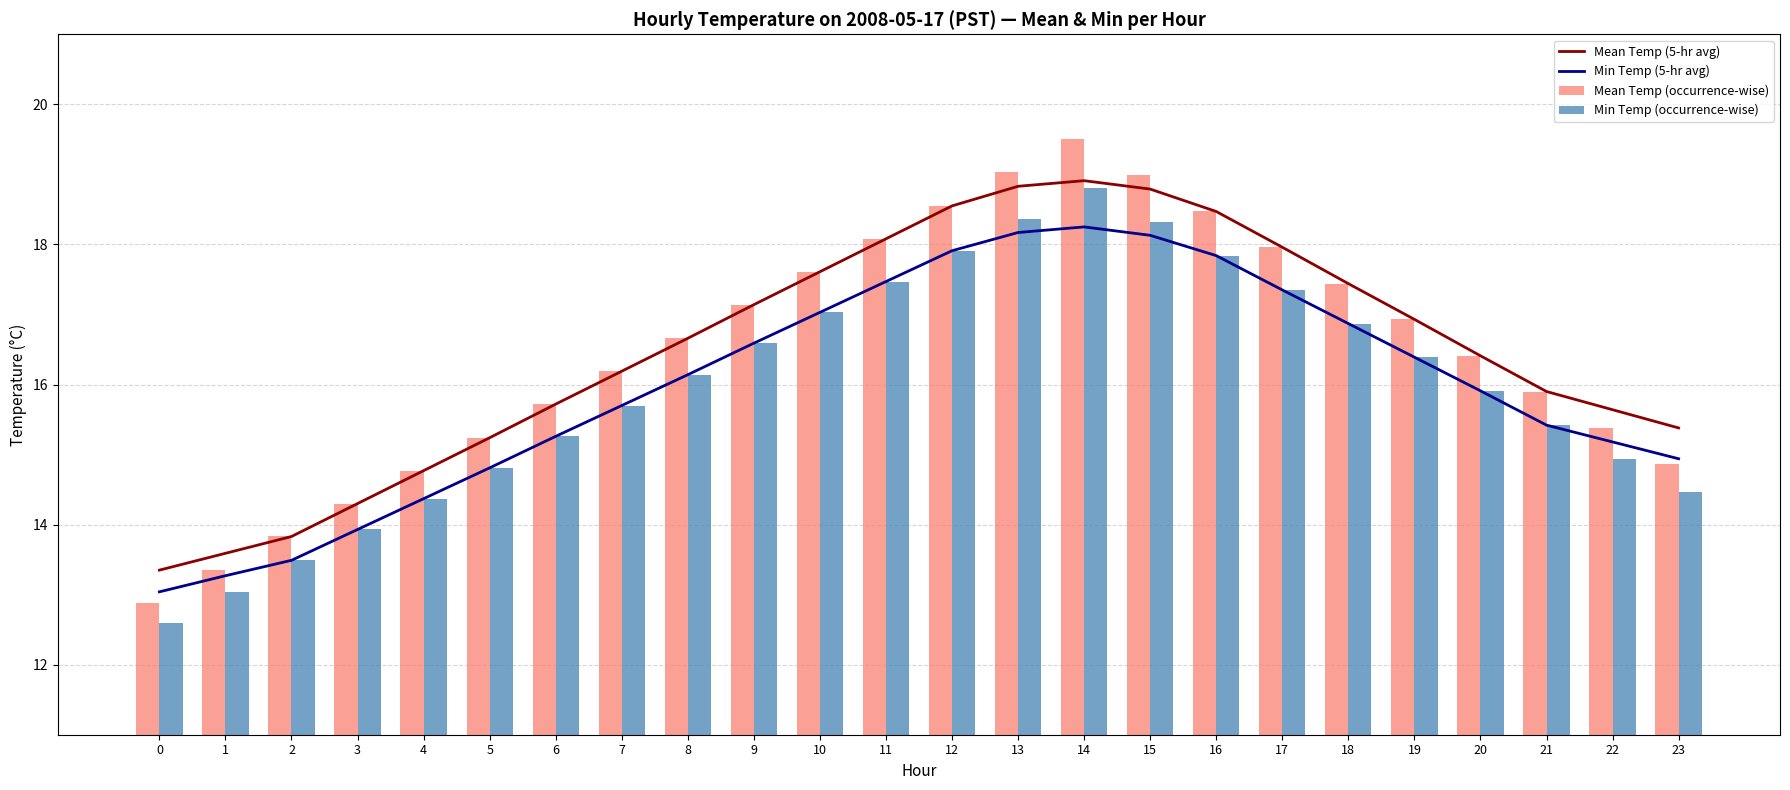

Where is Mean Temp (occurrence-wise) nearest to the value 16?

21